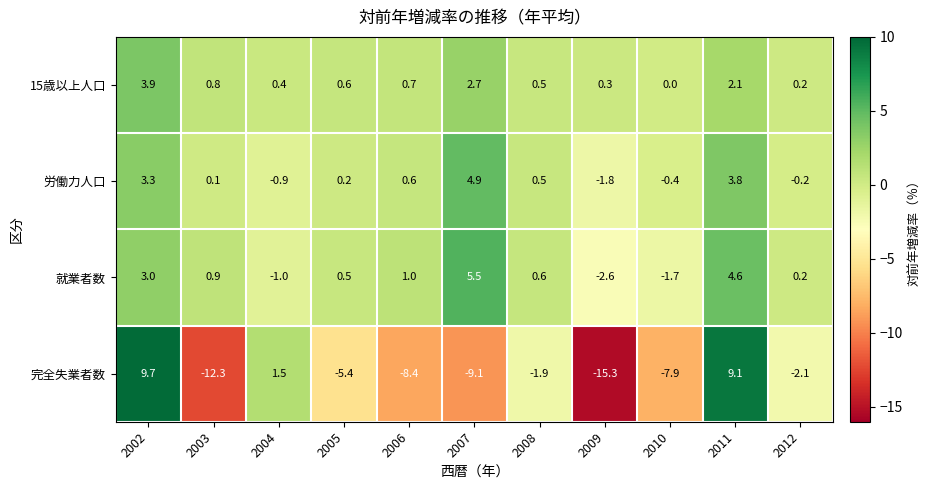

The 15歳以上人口 series shows 1.0 at 2006. True or false?

False